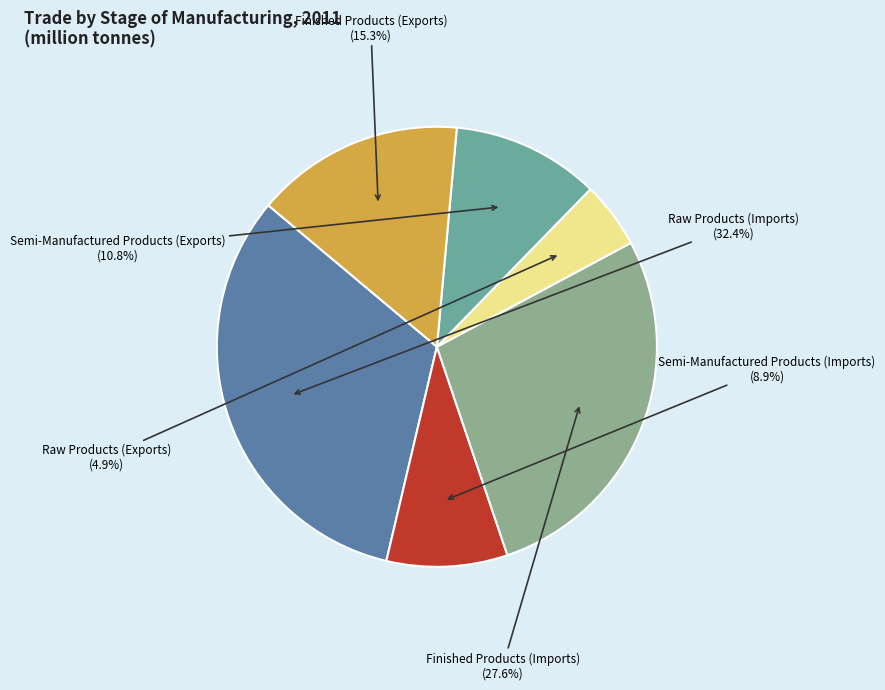

Combined, what portion of the pie is Finished Products (Exports) and Raw Products (Imports)?

47.8%